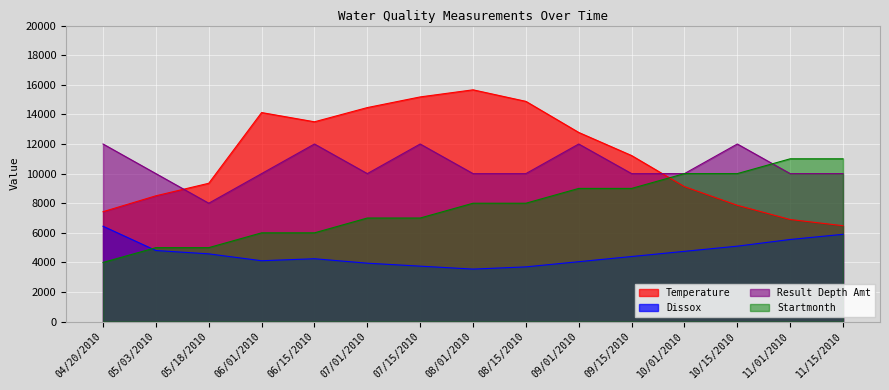

Between 10/15/2010 and 11/15/2010, which is larger?

10/15/2010